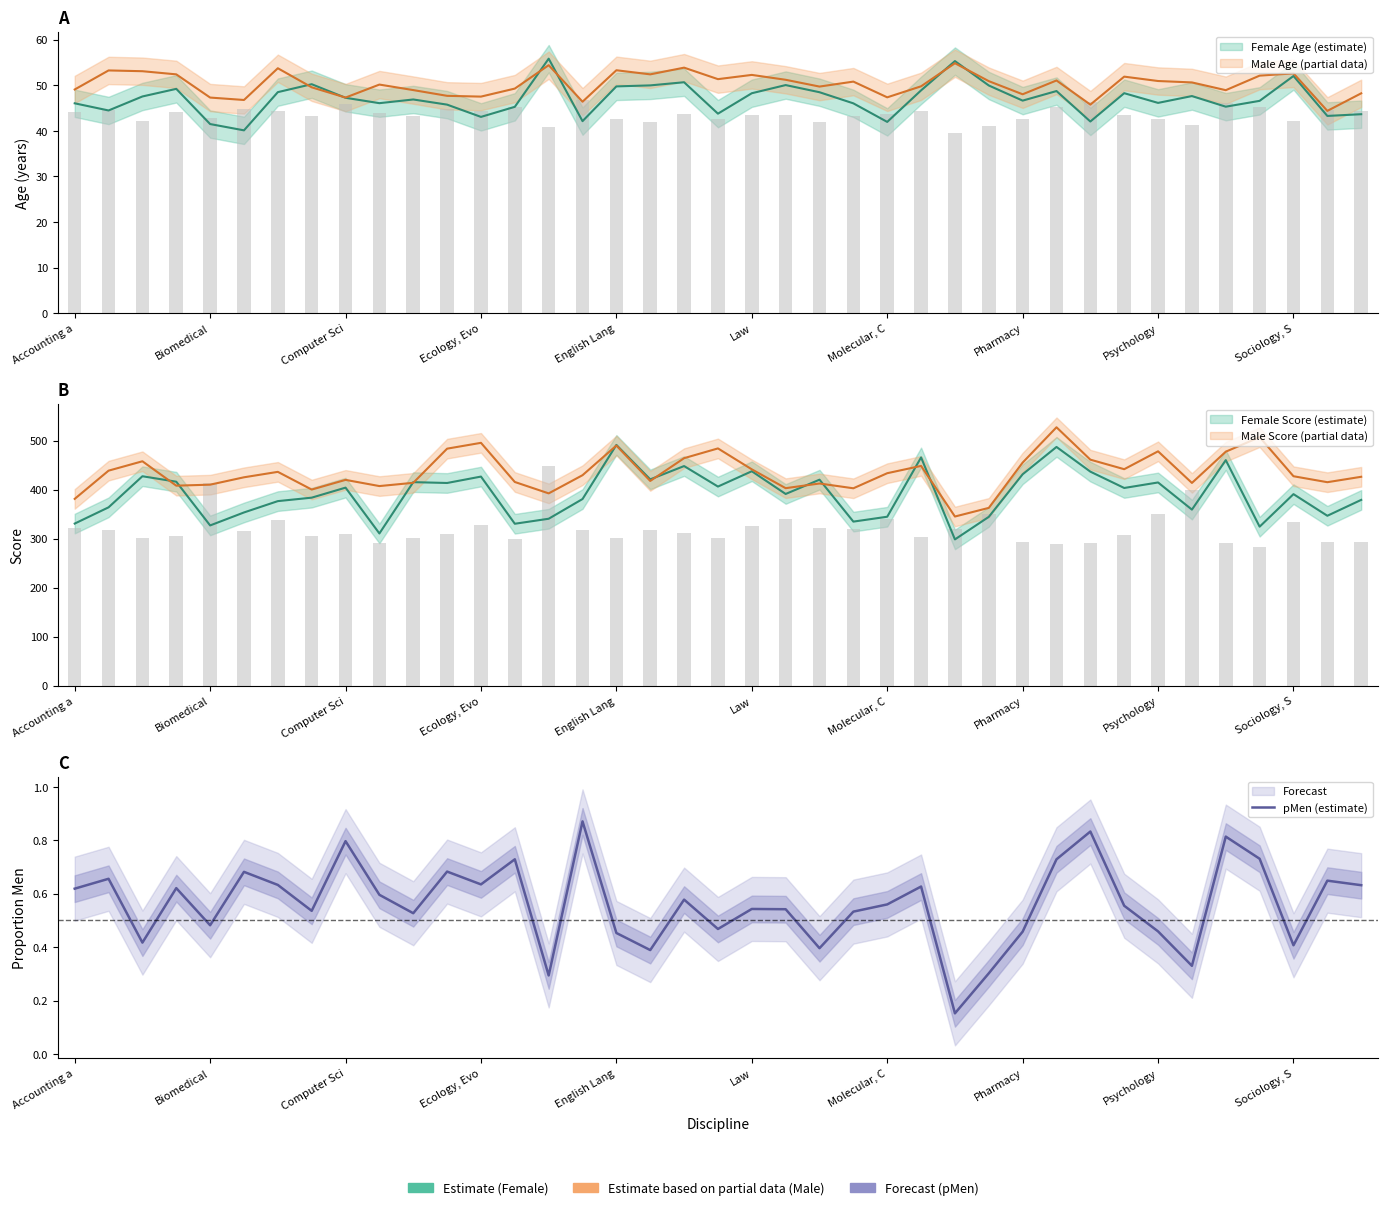

Are the bars grouped side by side (vs. stacked)?

No